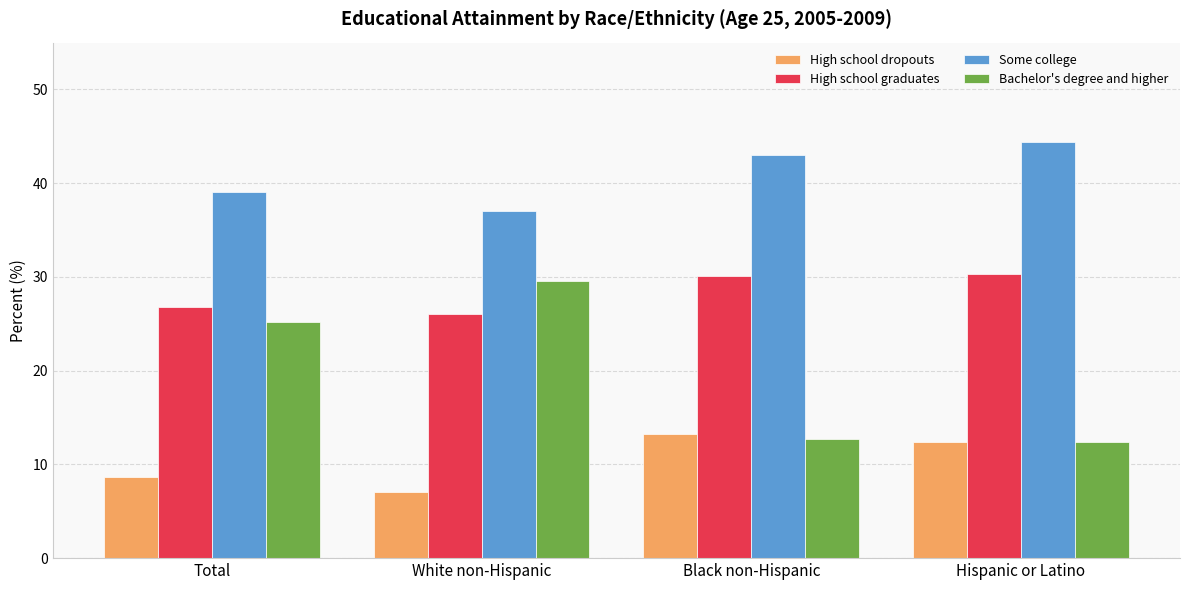

Reading right to left, extract all data points from this chart.

High school dropouts: Hispanic or Latino=12.4	Black non-Hispanic=13.2	White non-Hispanic=7.1	Total=8.7
High school graduates: Hispanic or Latino=30.3	Black non-Hispanic=30.1	White non-Hispanic=26.1	Total=26.7
Some college: Hispanic or Latino=44.4	Black non-Hispanic=43.0	White non-Hispanic=37.0	Total=39.0
Bachelor's degree and higher: Hispanic or Latino=12.4	Black non-Hispanic=12.7	White non-Hispanic=29.6	Total=25.2